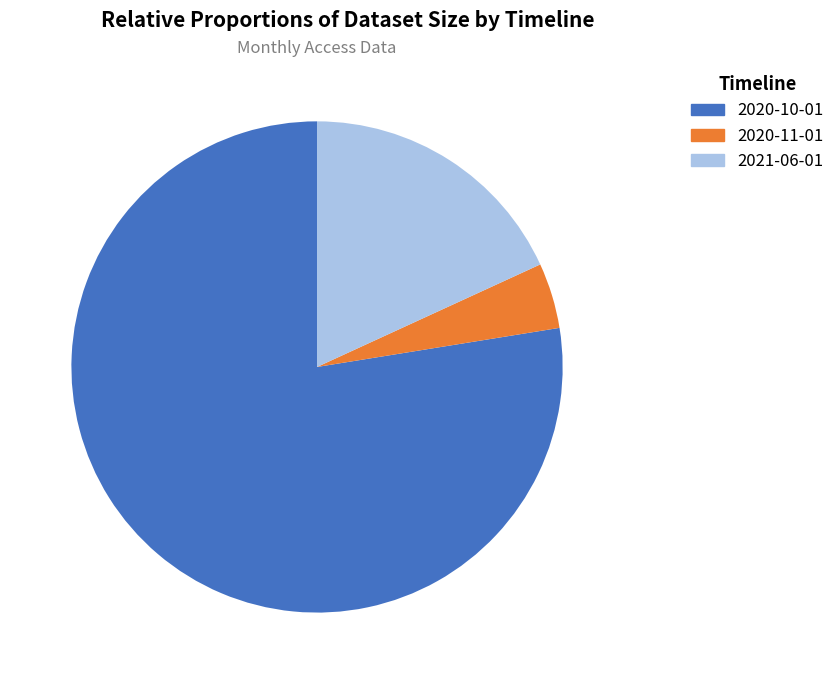

Which category has the smallest portion of the pie?

2020-11-01